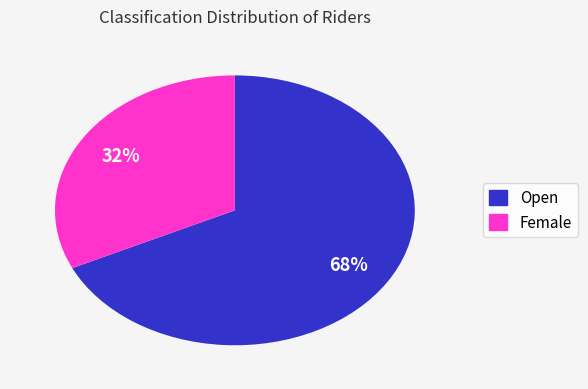

Rank the categories by value from highest to lowest.

Open, Female